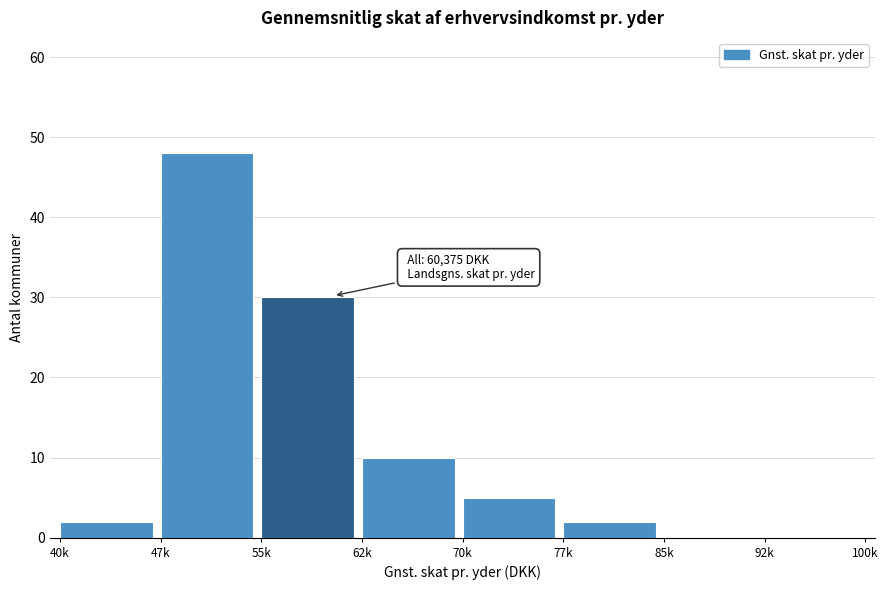

Reading left to right, transcribe all the data shown in this chart.

40k=2	47k=48	55k=30	62k=10	70k=5	77k=2	85k=0	92k=0